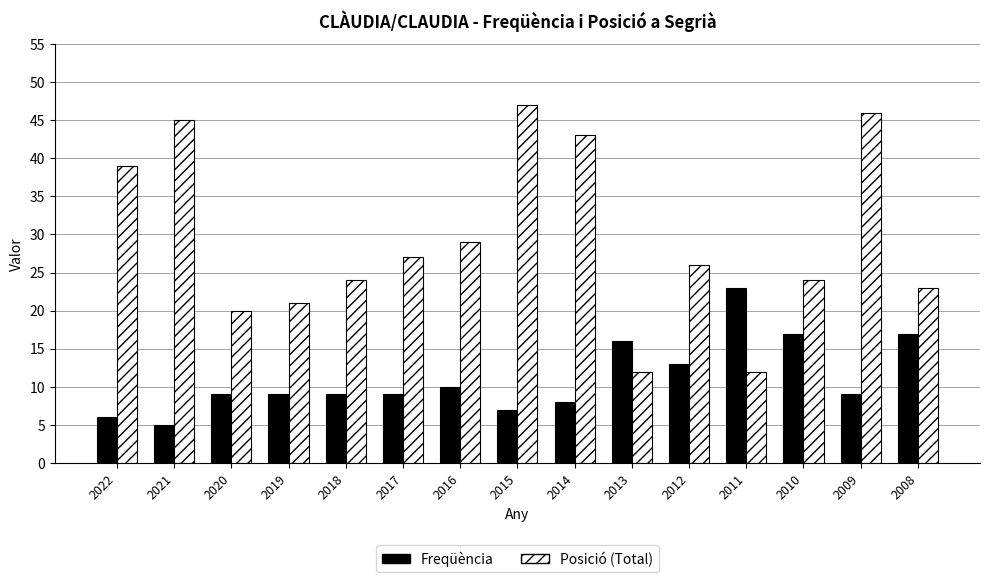

What is the difference between the maximum and second lowest values in the Posició (Total) series?

35